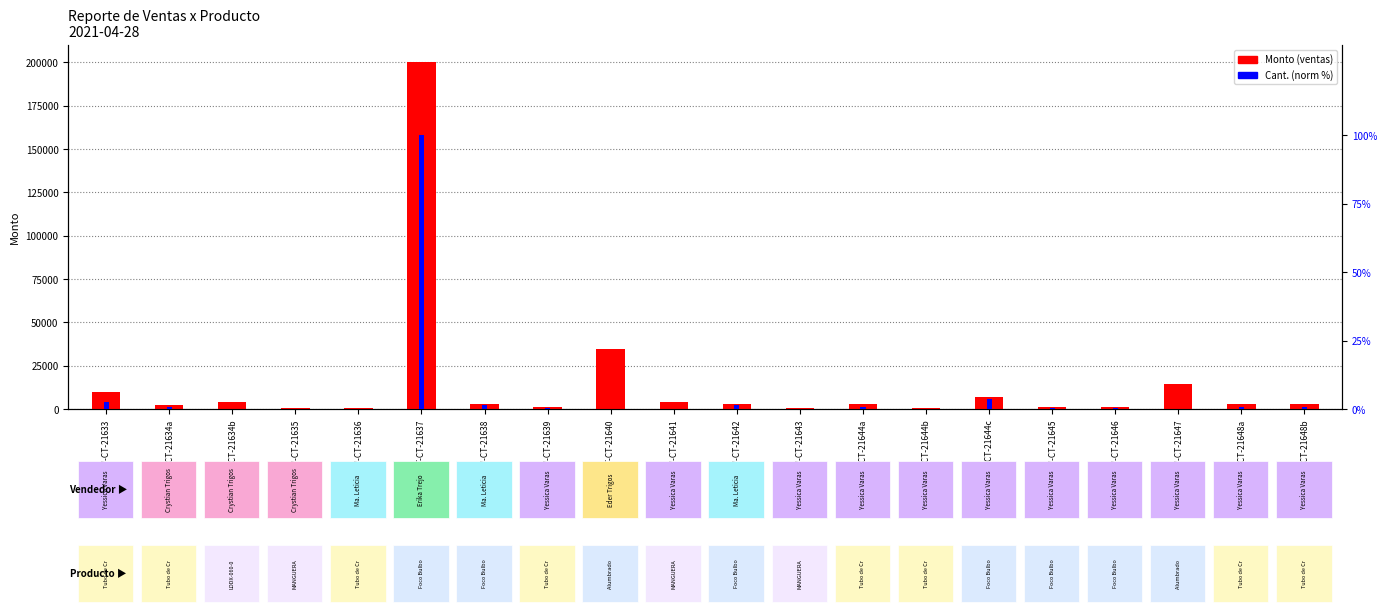

How many values in the Monto (ventas) series are below 2925?

8